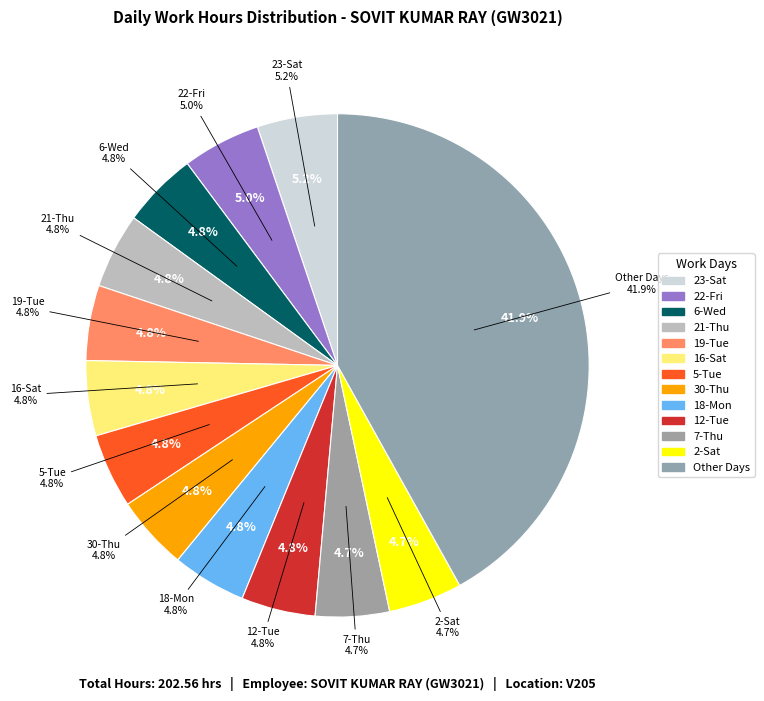

To the nearest percent, what portion does 29-Wed represent?

5%